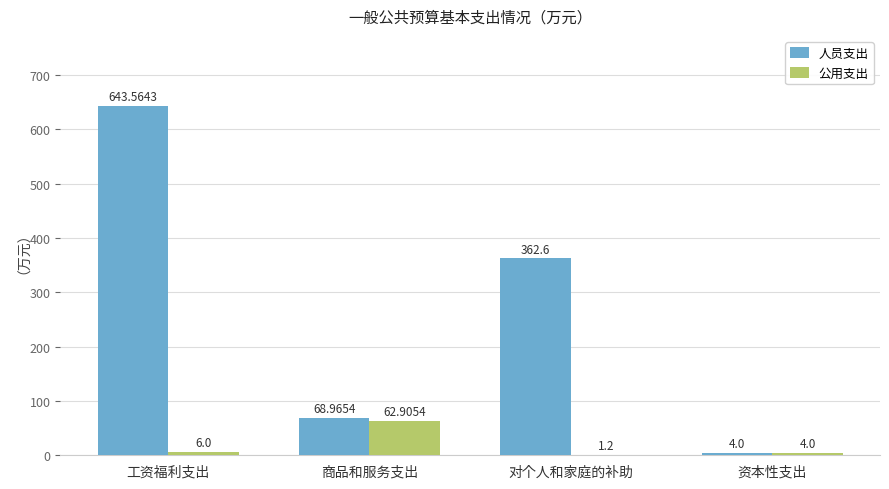

Reading left to right, extract all data points from this chart.

人员支出: 工资福利支出=643.6	商品和服务支出=69.0	对个人和家庭的补助=362.6	资本性支出=4.0
公用支出: 工资福利支出=6.0	商品和服务支出=62.9	对个人和家庭的补助=1.2	资本性支出=4.0